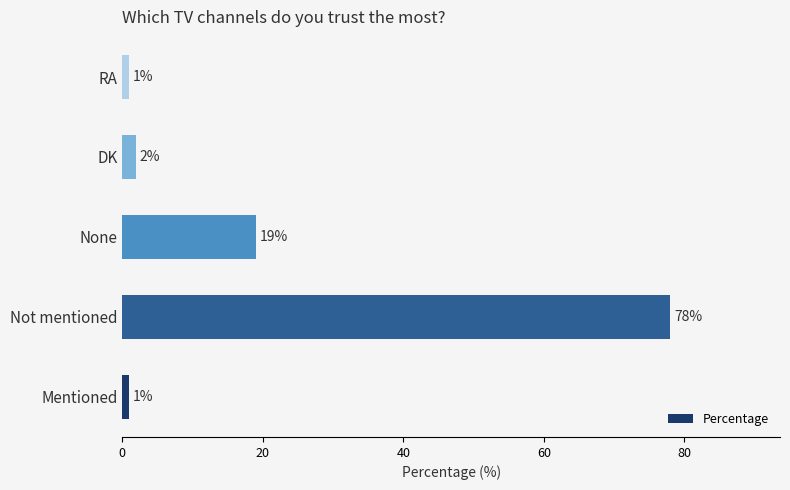

Which has a higher value, RA or None?

None